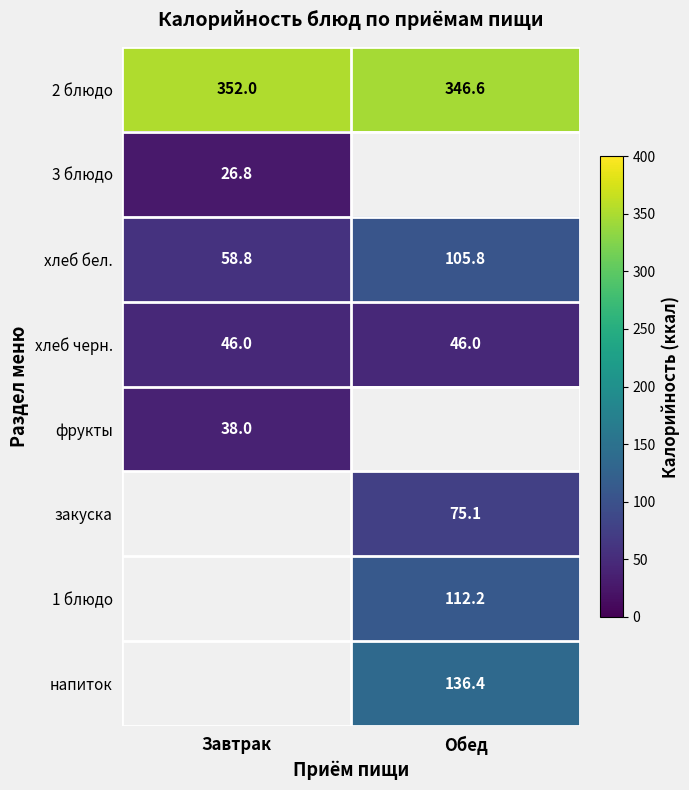

The хлеб бел. series shows 58.8 at Завтрак. True or false?

True